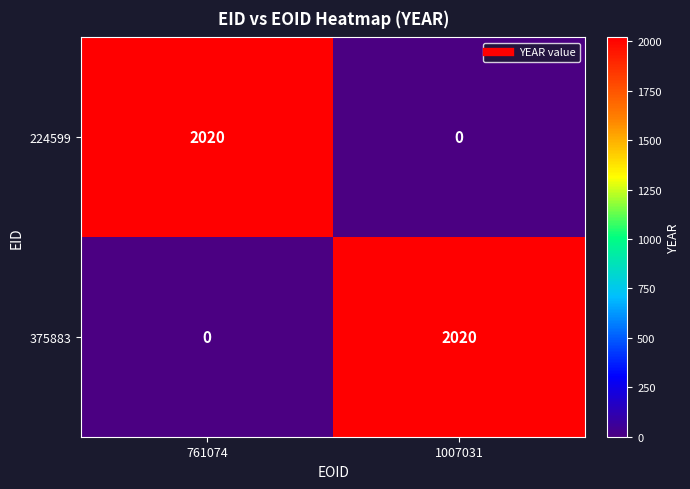

What is the total value across all series at 1007031?

2020